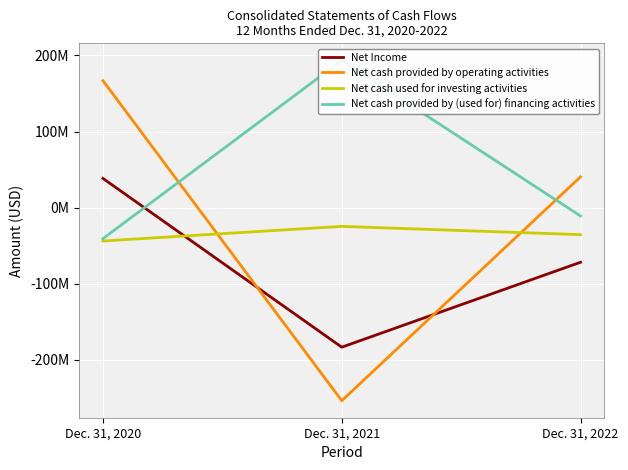

What is the minimum value for Net Income?

-183200000